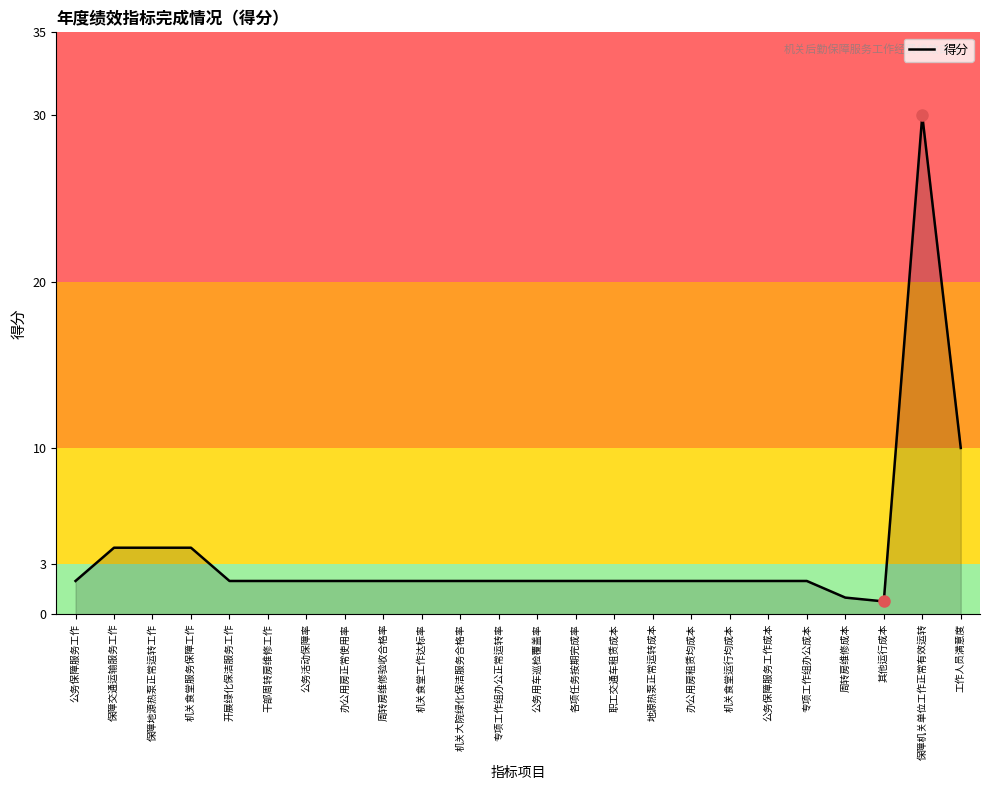

The value at 周转房维修验收合格率 is 2.0. True or false?

True